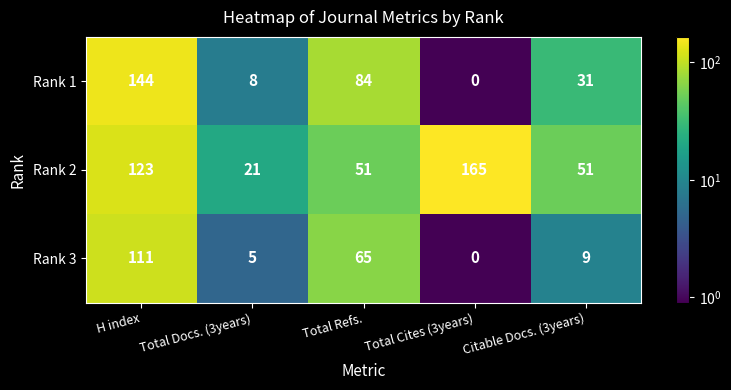

Reading left to right, transcribe all the data shown in this chart.

Rank 1: H index=144	Total Docs. (3years)=8	Total Refs.=84	Total Cites (3years)=0	Citable Docs. (3years)=31
Rank 2: H index=123	Total Docs. (3years)=21	Total Refs.=51	Total Cites (3years)=165	Citable Docs. (3years)=51
Rank 3: H index=111	Total Docs. (3years)=5	Total Refs.=65	Total Cites (3years)=0	Citable Docs. (3years)=9